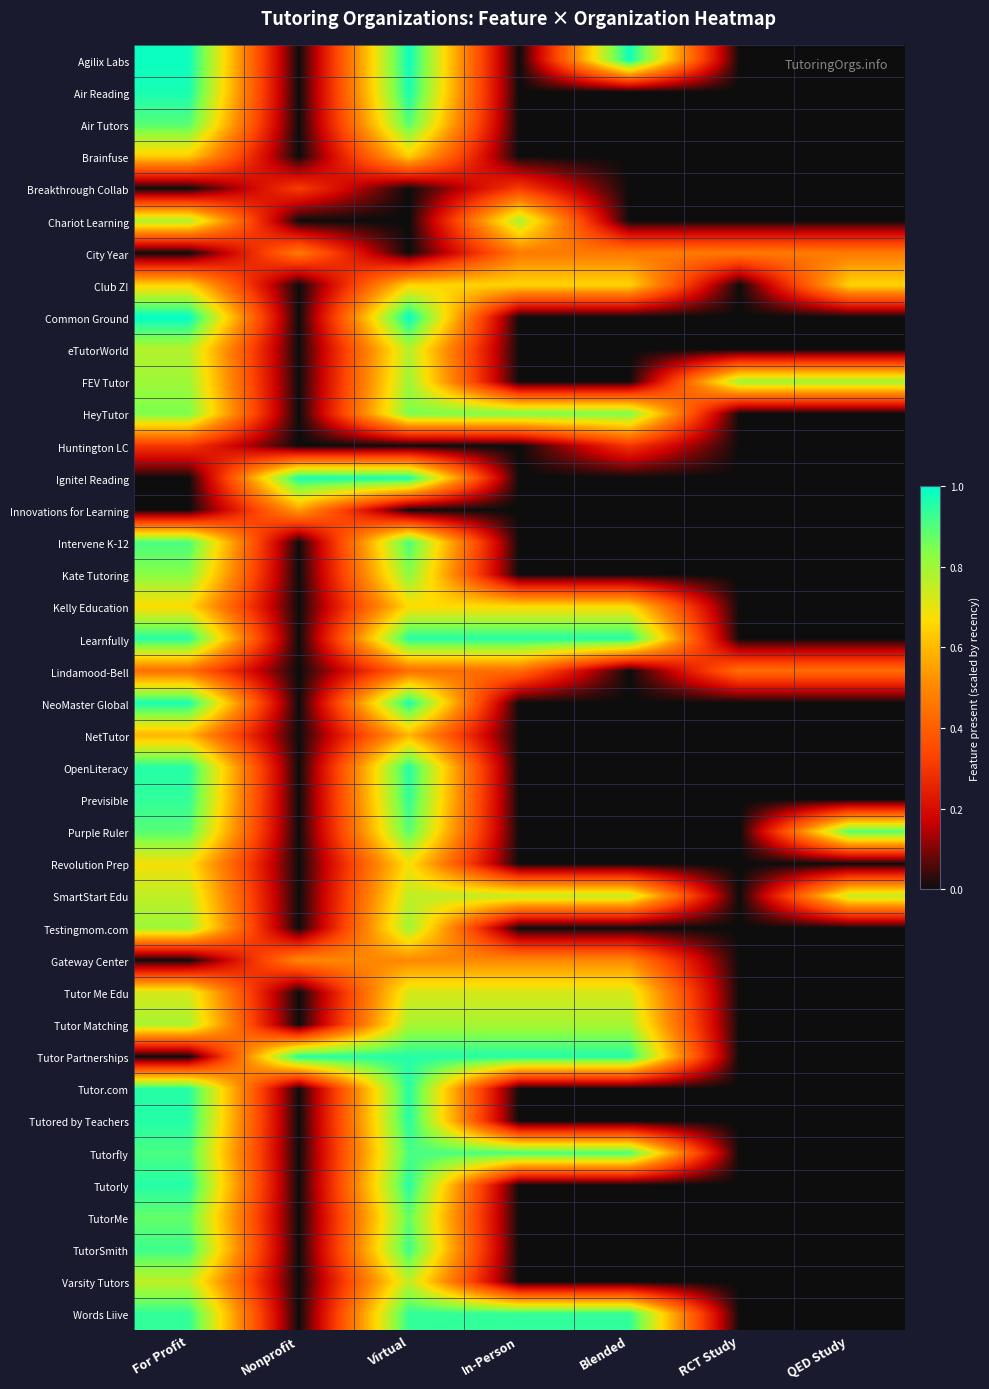

At Blended, list the series in order from largest to smallest.

Agilix Labs, Learnfully, Tutor Partnerships, Words Liive, Tutorfly, HeyTutor, Tutor Matching, SmartStart Edu, Tutor Me Edu, Kelly Education, Club Z!, Gateway Center, City Year, Huntington LC, Air Reading, Air Tutors, Brainfuse, Breakthrough Collab, Chariot Learning, Common Ground, eTutorWorld, FEV Tutor, Ignite! Reading, Innovations for Learning, Intervene K-12, Kate Tutoring, Lindamood-Bell, NeoMaster Global, NetTutor, OpenLiteracy, Previsible, Purple Ruler, Revolution Prep, Testingmom.com, Tutor.com, Tutored by Teachers, Tutorly, TutorMe, TutorSmith, Varsity Tutors